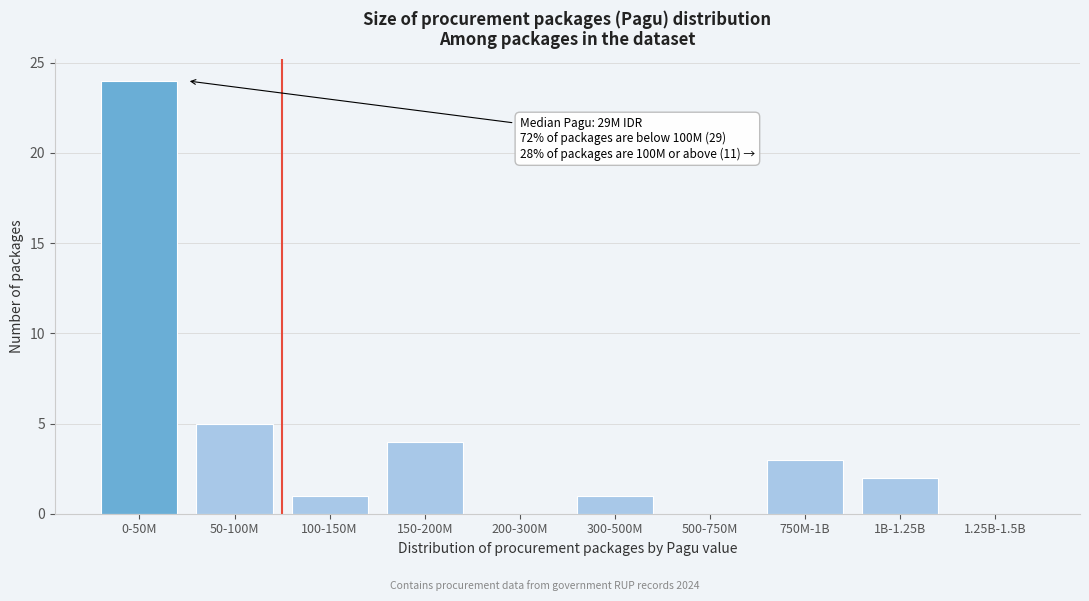

Approximately how many times larger is the value at 1B-1.25B compared to 150-200M?

0.5